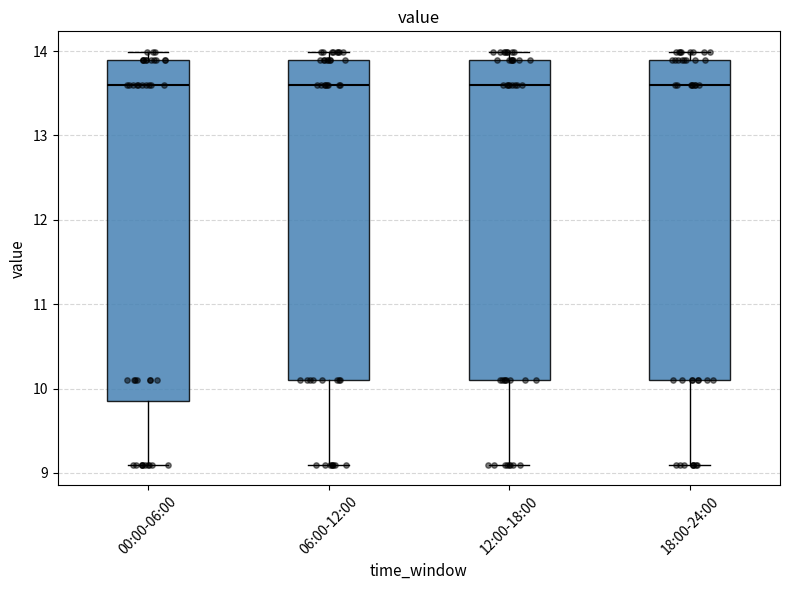

Reading left to right, read every box against the y-axis: the position of its median line, the range the box covers, and the ends of its whiskers. The values are not printed on the chart, so give them approximately, as read against the axis.

00:00-06:00: median 13.6, box 9.9 to 13.9, whiskers 9.1 to 14.0
06:00-12:00: median 13.6, box 10.1 to 13.9, whiskers 9.1 to 14.0
12:00-18:00: median 13.6, box 10.1 to 13.9, whiskers 9.1 to 14.0
18:00-24:00: median 13.6, box 10.1 to 13.9, whiskers 9.1 to 14.0